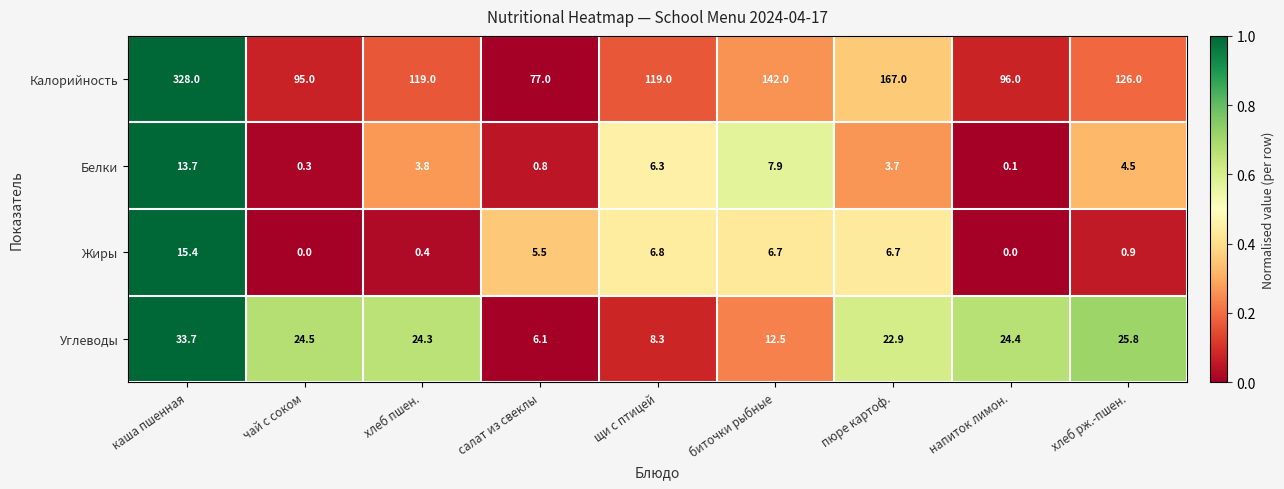

What is the sum of all Белки values?

41.1